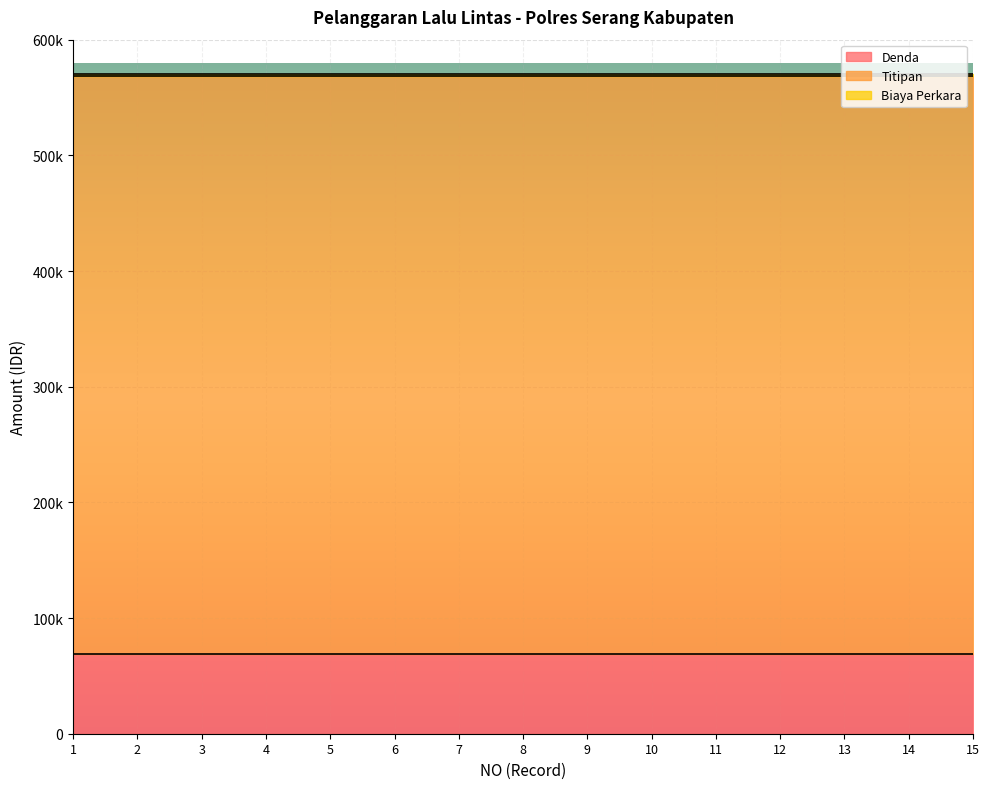

What is the total value across all series at 11?

570000